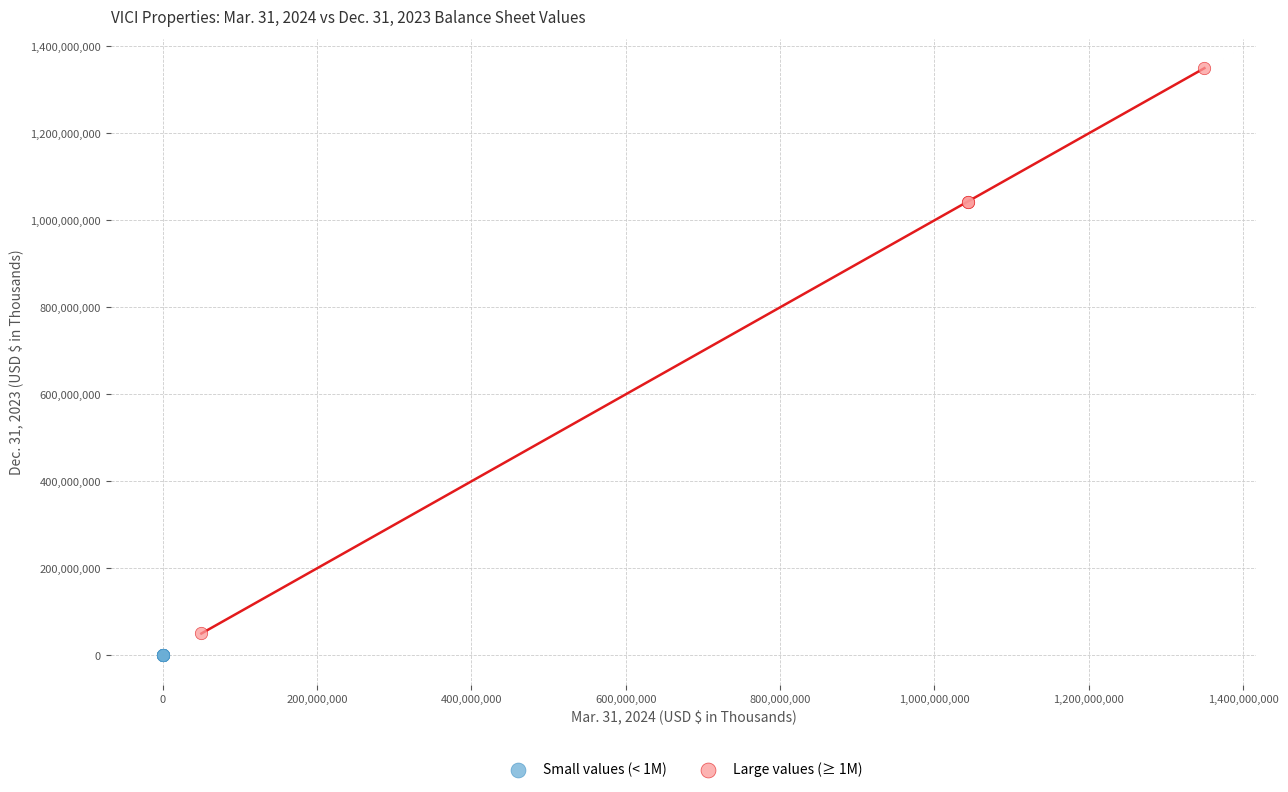

What are all the series names shown in the legend?

Small values (< 1M), Large values (≥ 1M)